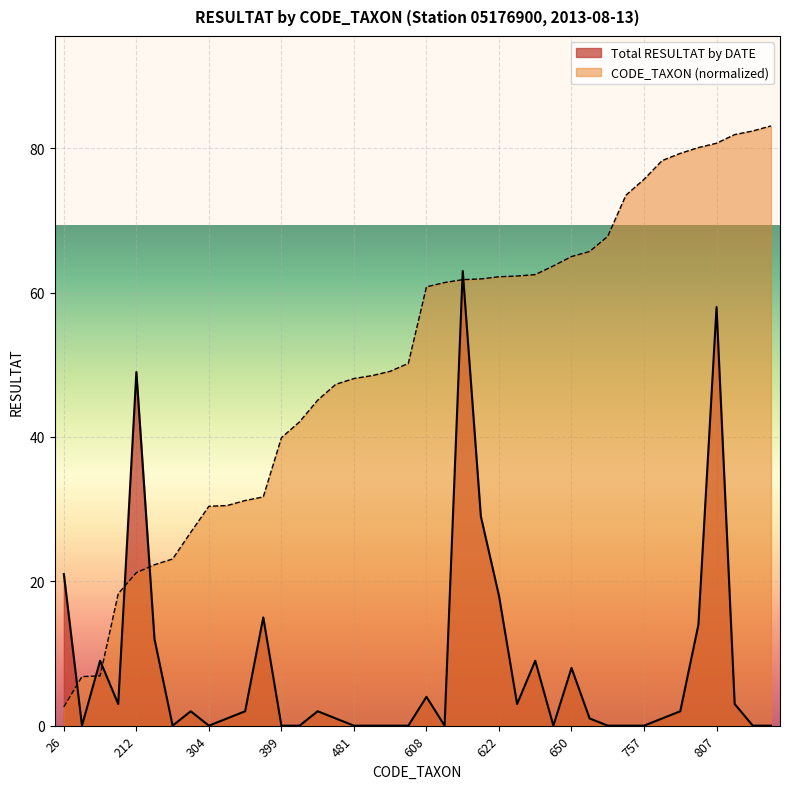

What are all the series names shown in the legend?

Total RESULTAT by DATE, CODE_TAXON (normalized)